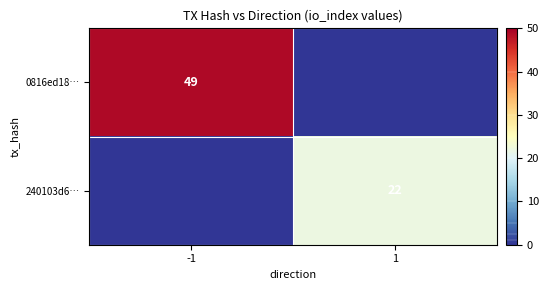

The 0816ed18… series shows 75 at -1. True or false?

False